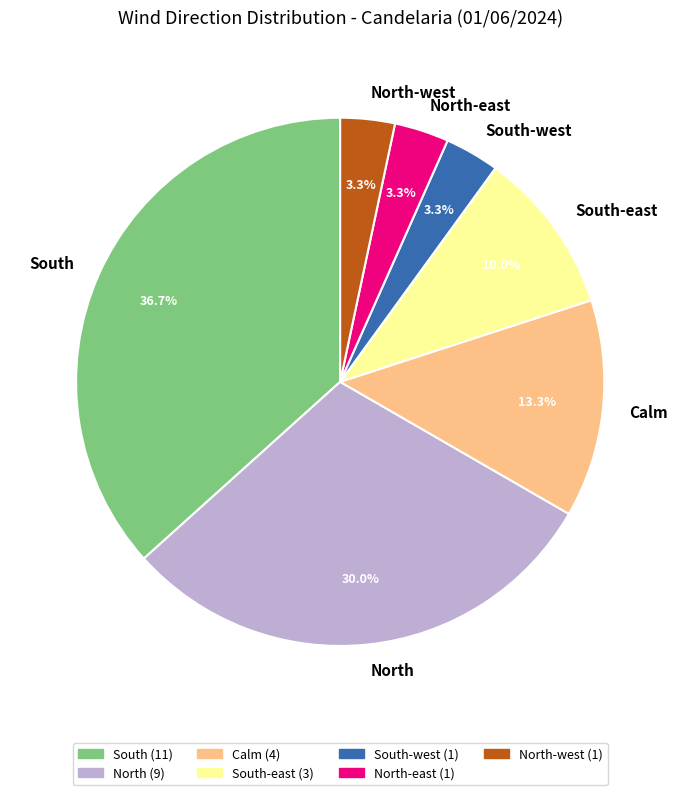

What is the largest slice in the pie chart?

South